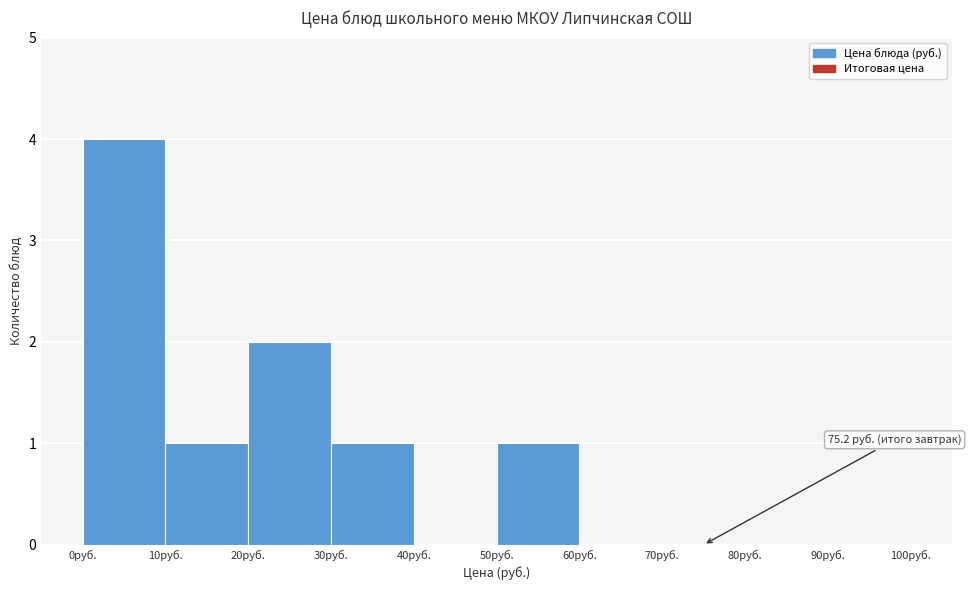

Over which range of the x-axis is the bar tallest?

0 to 10